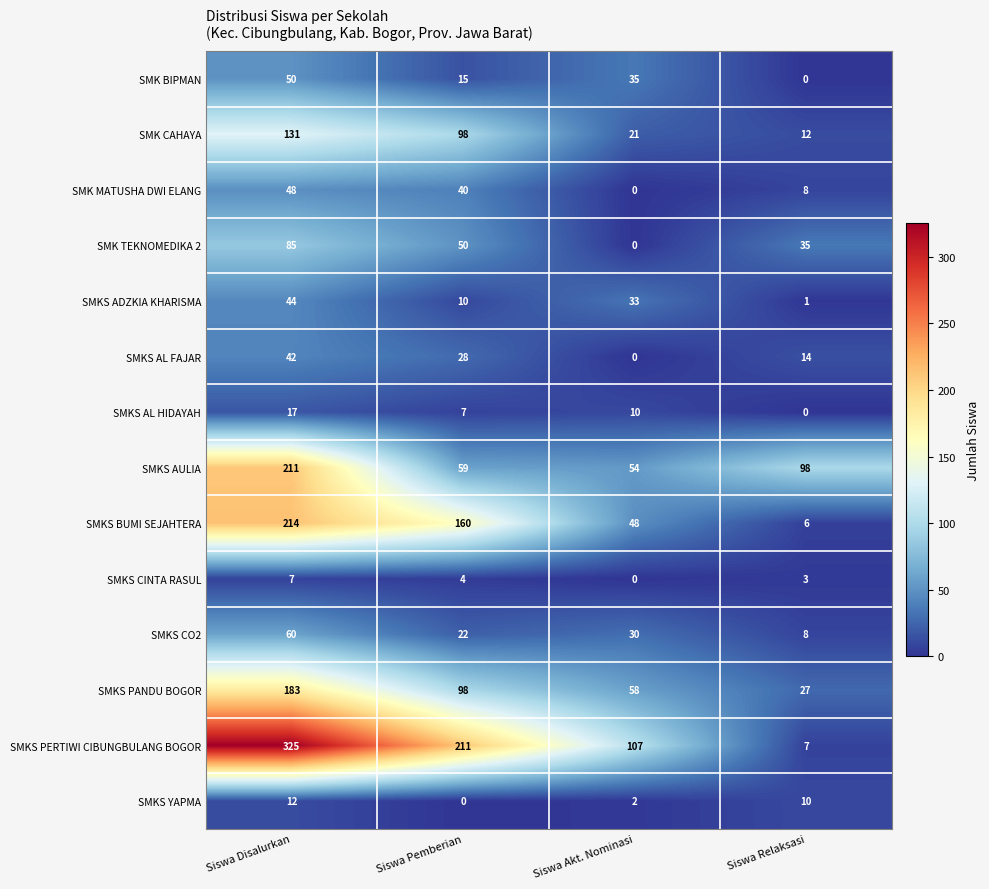

Where does the SMK CAHAYA series first go above 98?

Siswa Disalurkan